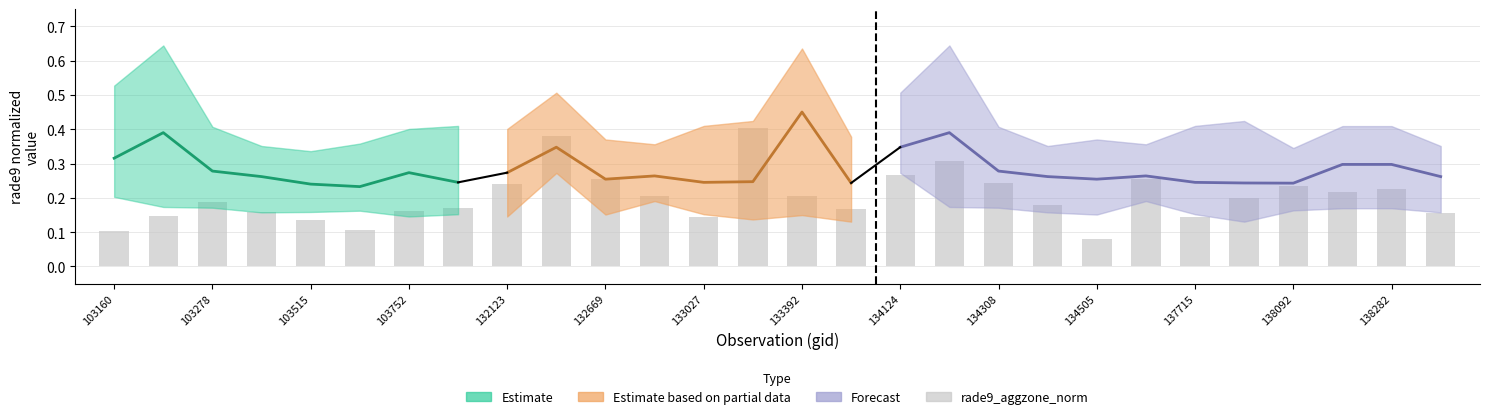

The chart shows a value of 0.0 at 134505. True or false?

False